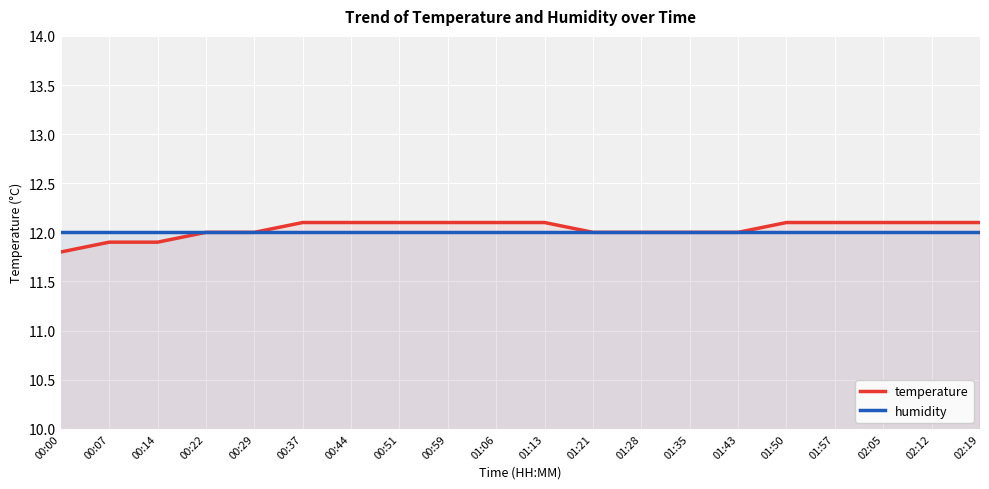

Which category has the highest value in the humidity series?

00:00